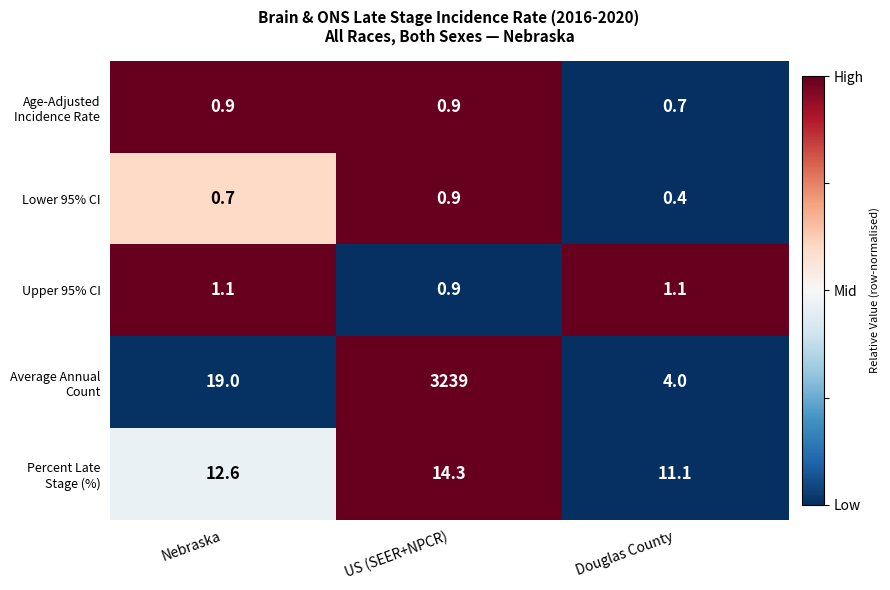

At which category is the sum across all series the highest?

US (SEER+NPCR)